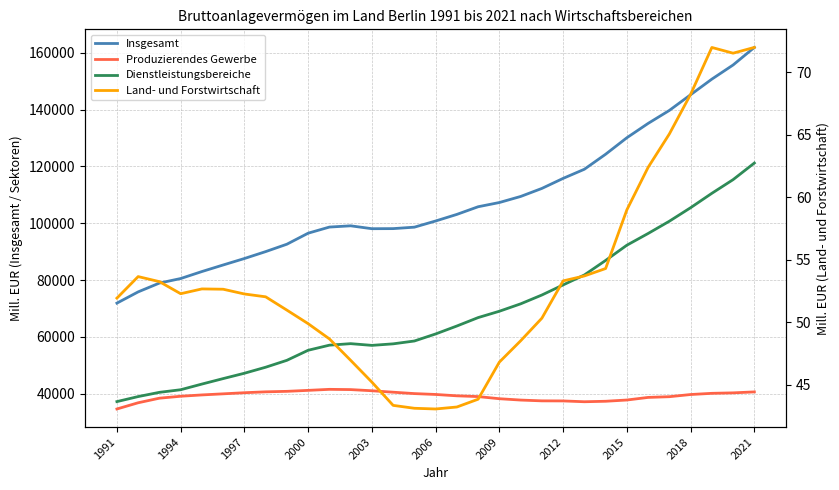

What is the smallest value displayed?

43.0